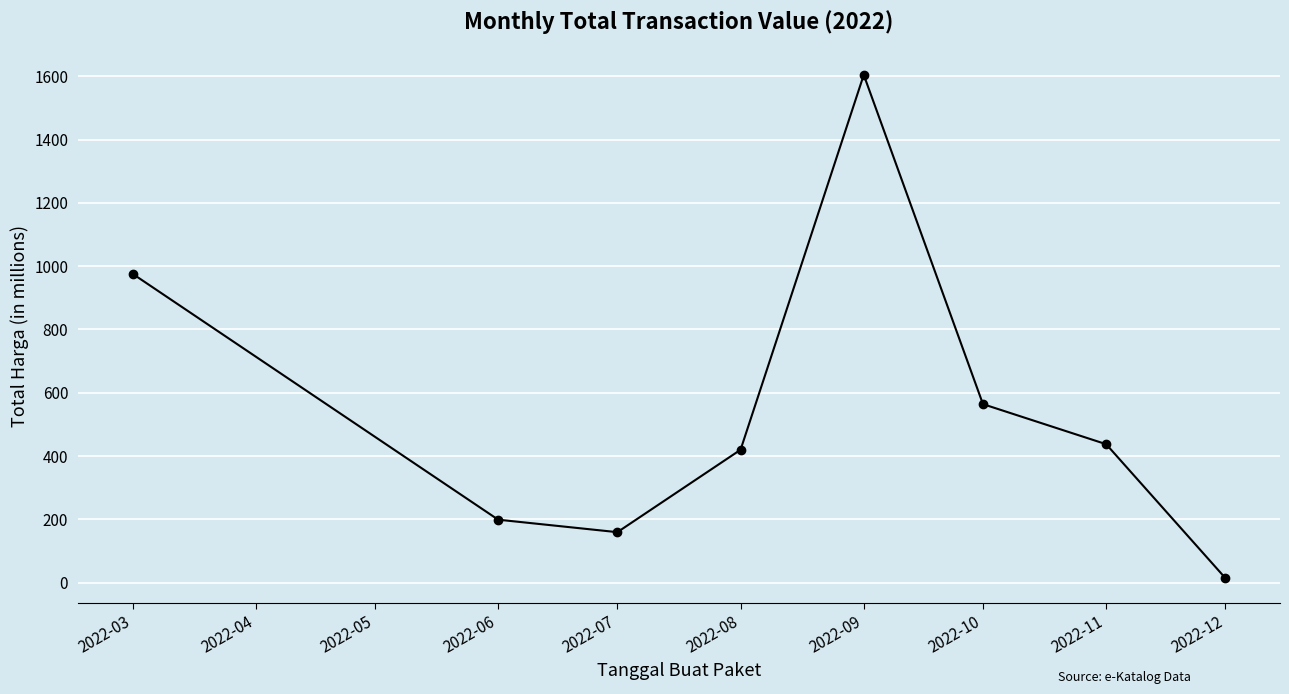

What is the average value?

546.9